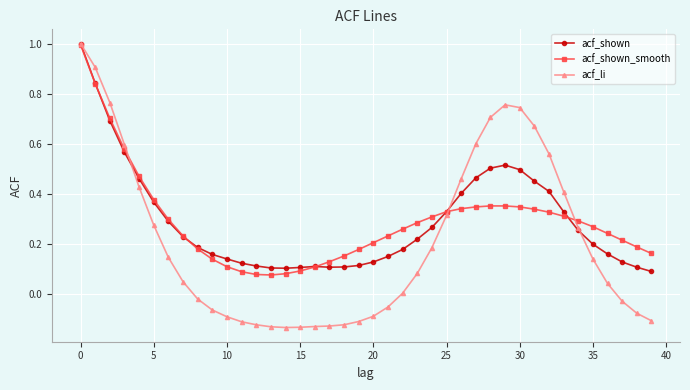

Which series has the widest spread of values?

acf_li